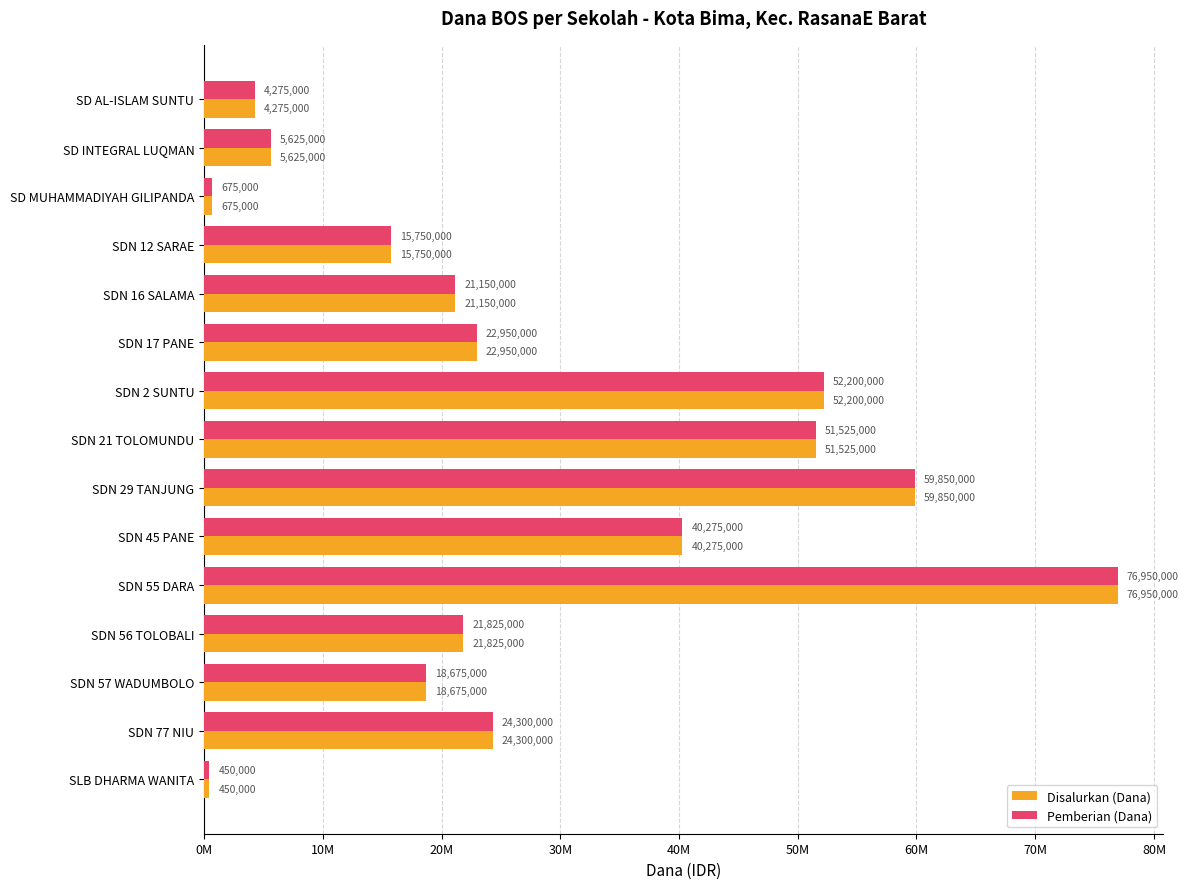

What are all the series names shown in the legend?

Disalurkan (Dana), Pemberian (Dana)